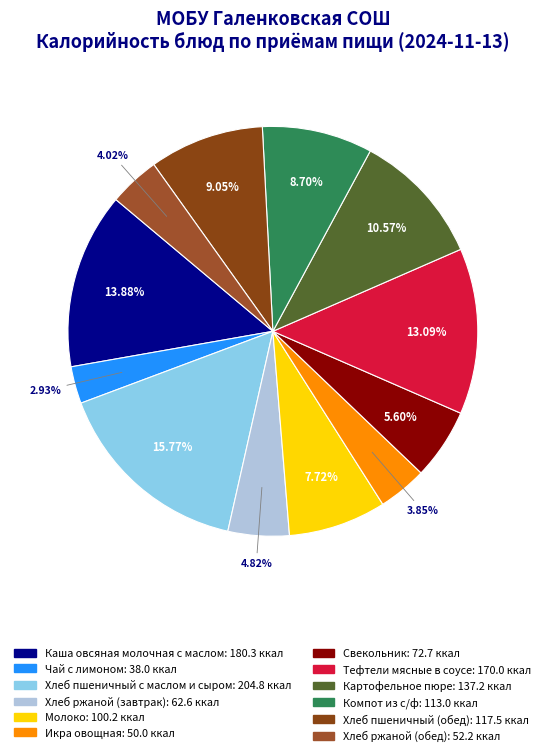

Does Компот из с/ф account for over 50% of the chart?

No